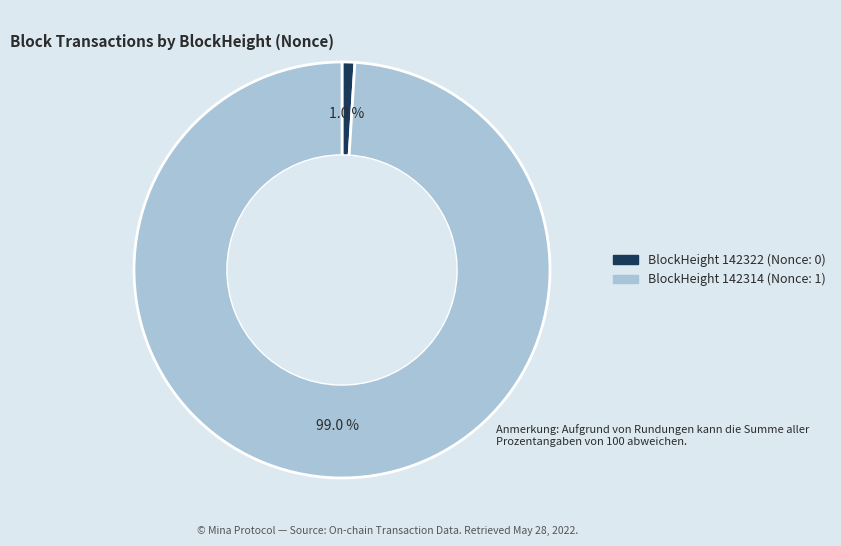

Does any single category account for the majority?

Yes